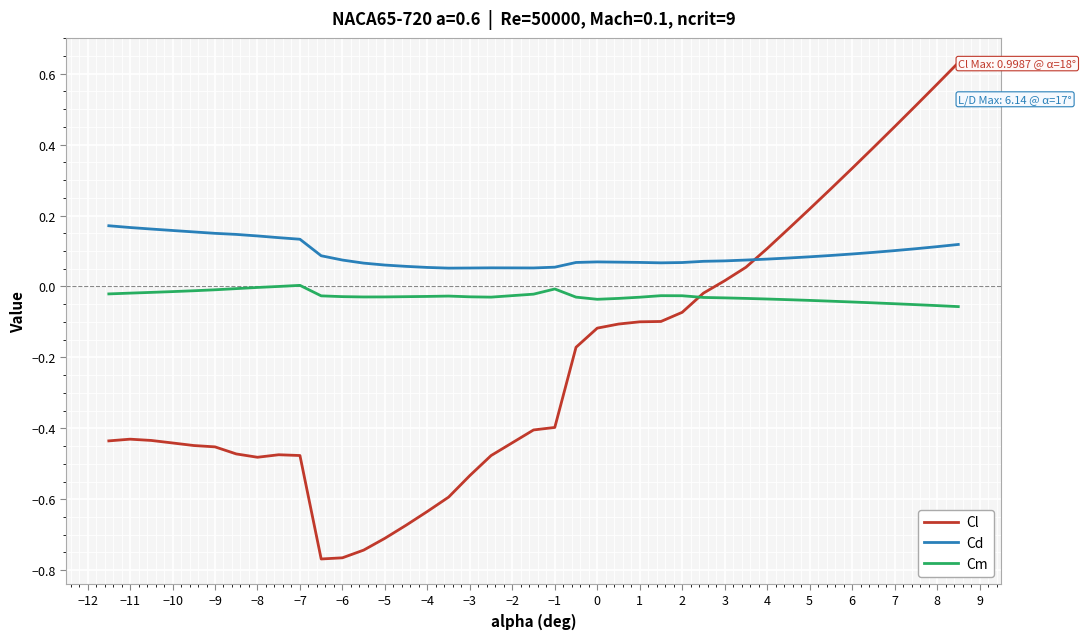

List the series in order of their peak value, lowest first.

Cm, Cd, Cl